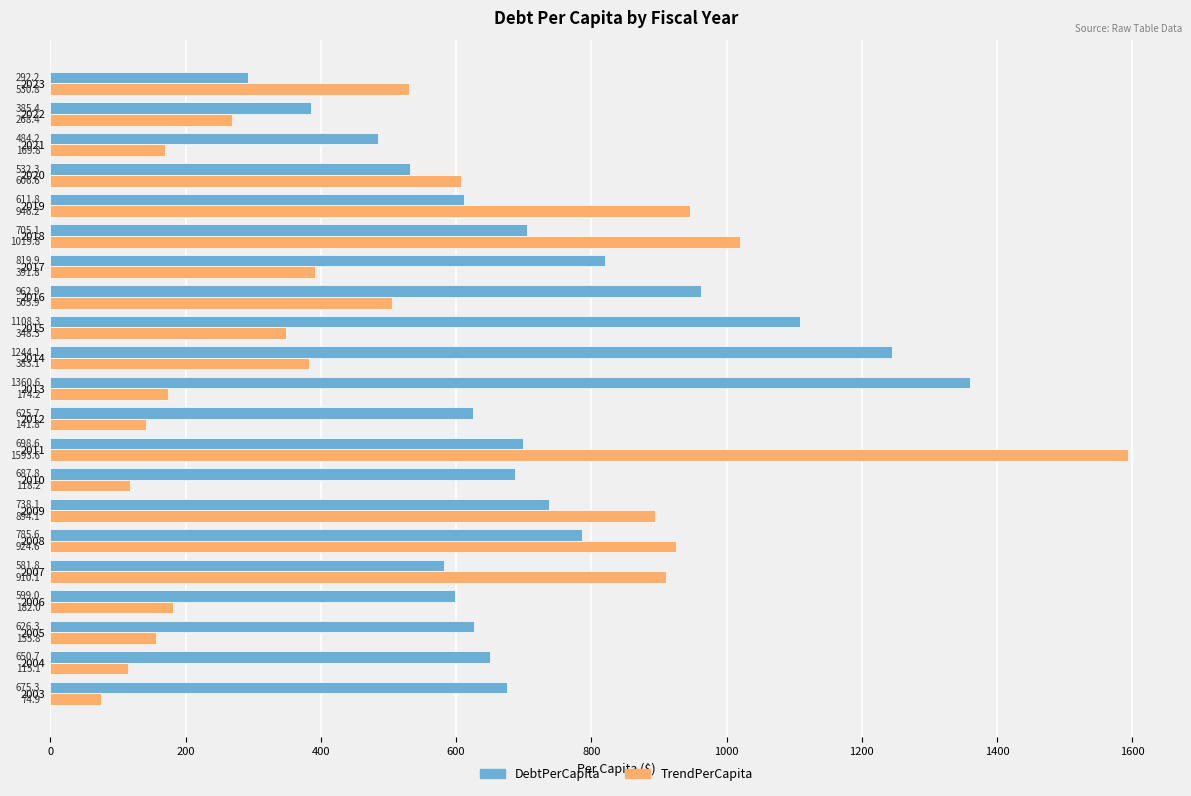

What is the approximate value of DebtPerCapita at 2013?

1360.6